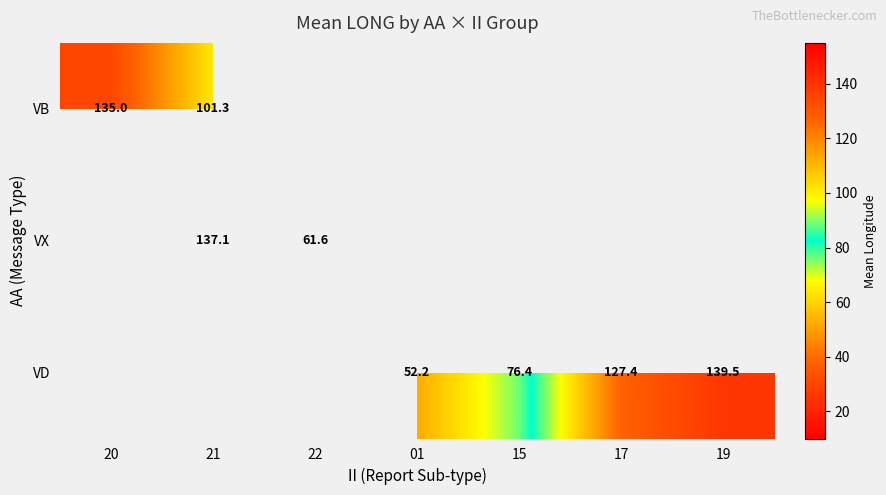

Is it true that VX equals 88.4 at 22?

False